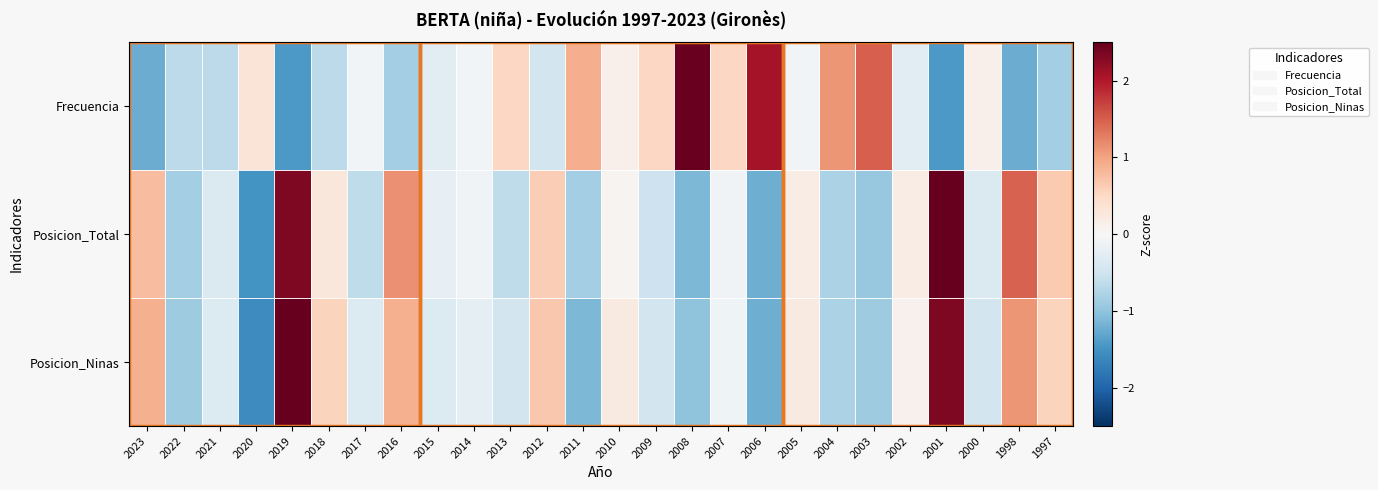

Which series has the largest total across all categories?

Frecuencia